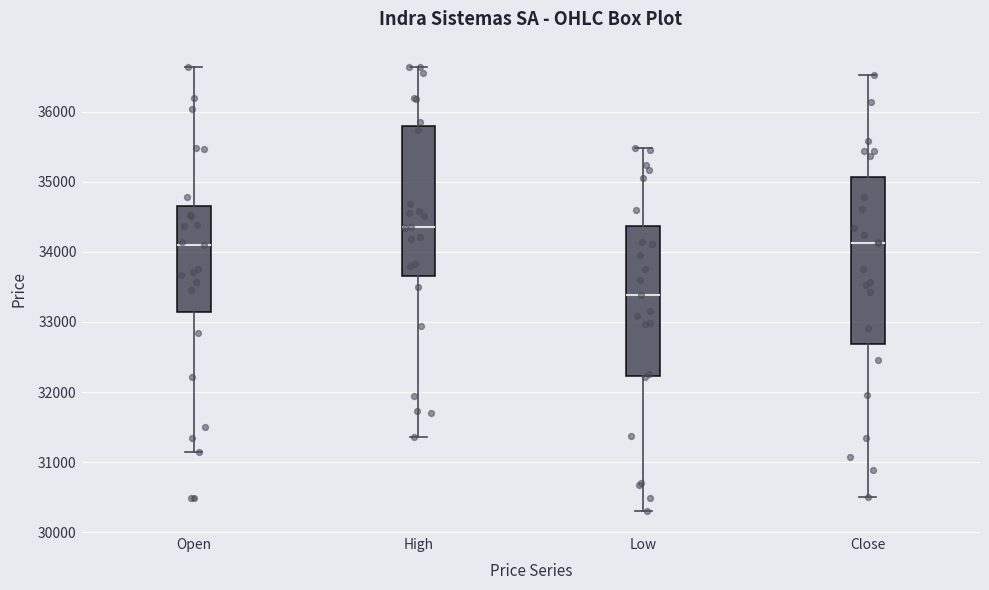

Reading left to right, read every box against the y-axis: the position of its median line, the range the box covers, and the ends of its whiskers. The values are not printed on the chart, so give them approximately, as read against the axis.

Open: median 34100, box 33100 to 34700, whiskers 31100 to 36600
High: median 34400, box 33700 to 35800, whiskers 31400 to 36600
Low: median 33400, box 32200 to 34400, whiskers 30300 to 35500
Close: median 34100, box 32700 to 35100, whiskers 30500 to 36500